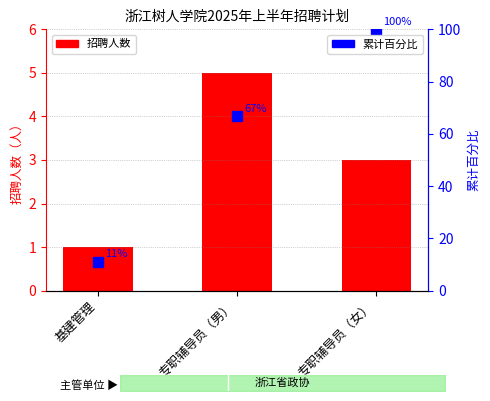

How many data points in 招聘人数 are above 3?

1